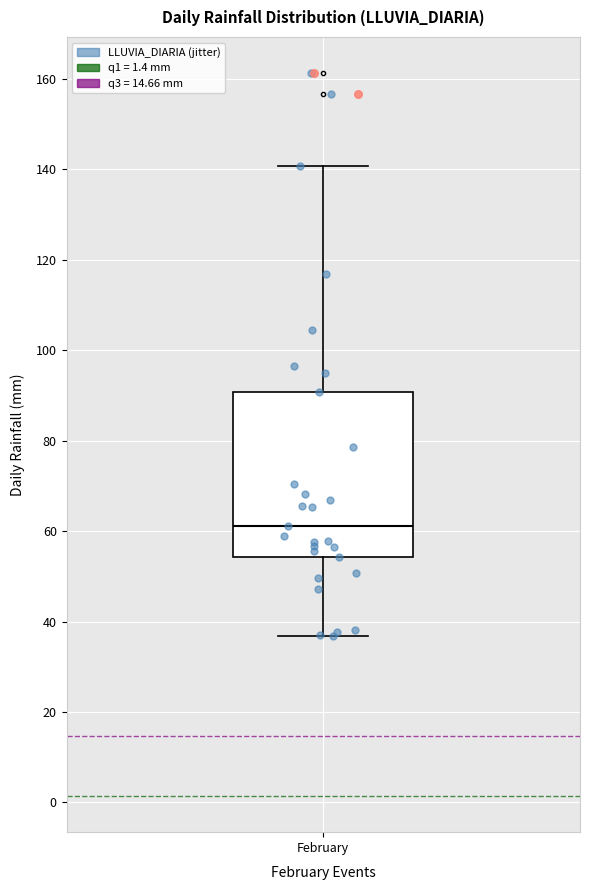

Transcribe this box plot: give where the median line is, the range the box spans, and where the two whiskers end, as read against the y-axis. The values are not printed on the chart, so give them approximately, as read against the axis.

median 62, box 54 to 90, whiskers 36 to 140